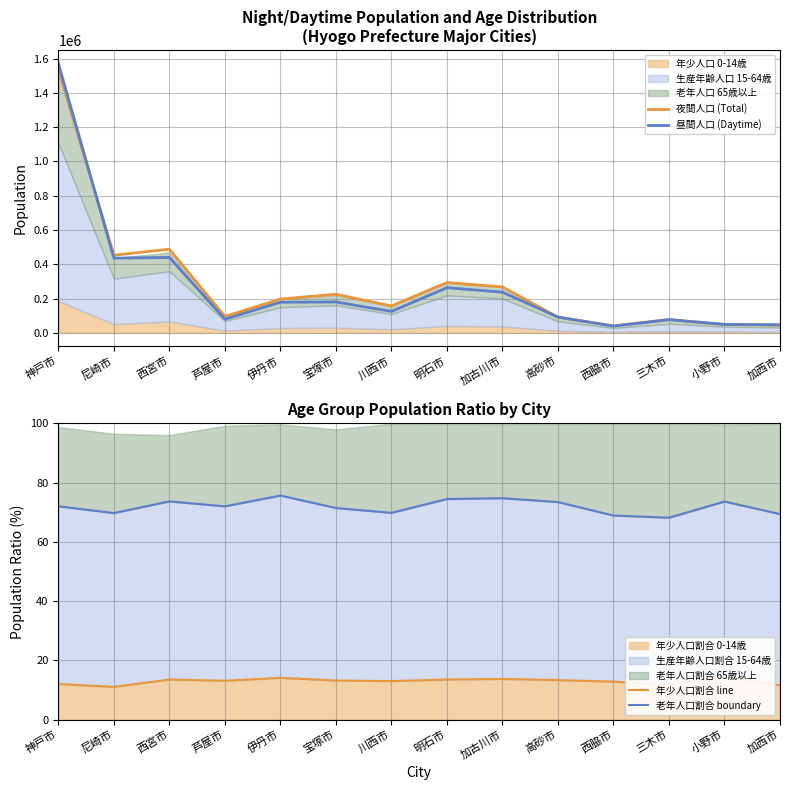

List the series in order of their peak value, lowest first.

年少人口割合 line, 老年人口割合 boundary, 夜間人口 (Total), 昼間人口 (Daytime)